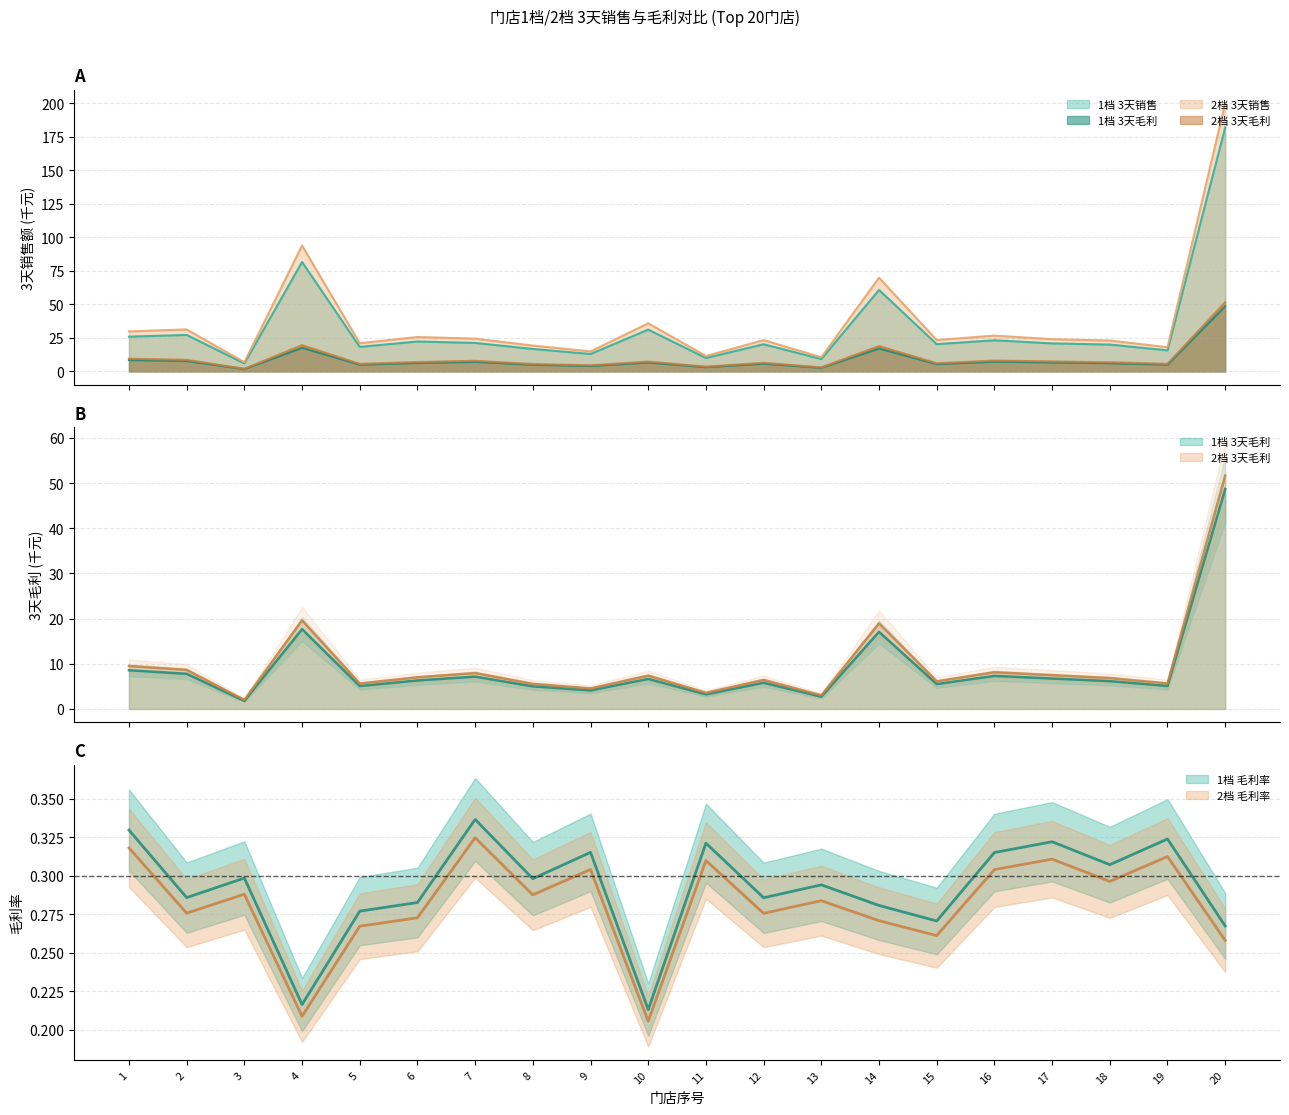

Reading right to left, what are all the values shown in this chart?

1档 3天销售: 20=182.1	19=15.7	18=20.1	17=20.9	16=23.3	15=20.4	14=60.8	13=9.3	12=20.3	11=10.1	10=31.2	9=13.0	8=16.8	7=21.3	6=22.4	5=18.3	4=81.7	3=6.0	2=27.3	1=26.0
1档 3天毛利: 20=48.7	19=5.1	18=6.2	17=6.7	16=7.3	15=5.5	14=17.1	13=2.7	12=5.8	11=3.2	10=6.7	9=4.1	8=5.0	7=7.2	6=6.3	5=5.1	4=17.7	3=1.8	2=7.8	1=8.6
1档 毛利率: 20=0.3	19=0.3	18=0.3	17=0.3	16=0.3	15=0.3	14=0.3	13=0.3	12=0.3	11=0.3	10=0.2	9=0.3	8=0.3	7=0.3	6=0.3	5=0.3	4=0.2	3=0.3	2=0.3	1=0.3
2档 3天销售: 20=200.3	19=18.1	18=23.1	17=24.1	16=26.8	15=23.4	14=70.0	13=10.6	12=23.4	11=11.6	10=35.9	9=15.0	8=19.3	7=24.5	6=25.7	5=21.1	4=94.0	3=6.9	2=31.4	1=29.9
2档 3天毛利: 20=51.7	19=5.7	18=6.8	17=7.5	16=8.1	15=6.1	14=18.9	13=3.0	12=6.4	11=3.6	10=7.4	9=4.6	8=5.6	7=7.9	6=7.0	5=5.6	4=19.6	3=2.0	2=8.6	1=9.5
2档 毛利率: 20=0.3	19=0.3	18=0.3	17=0.3	16=0.3	15=0.3	14=0.3	13=0.3	12=0.3	11=0.3	10=0.2	9=0.3	8=0.3	7=0.3	6=0.3	5=0.3	4=0.2	3=0.3	2=0.3	1=0.3